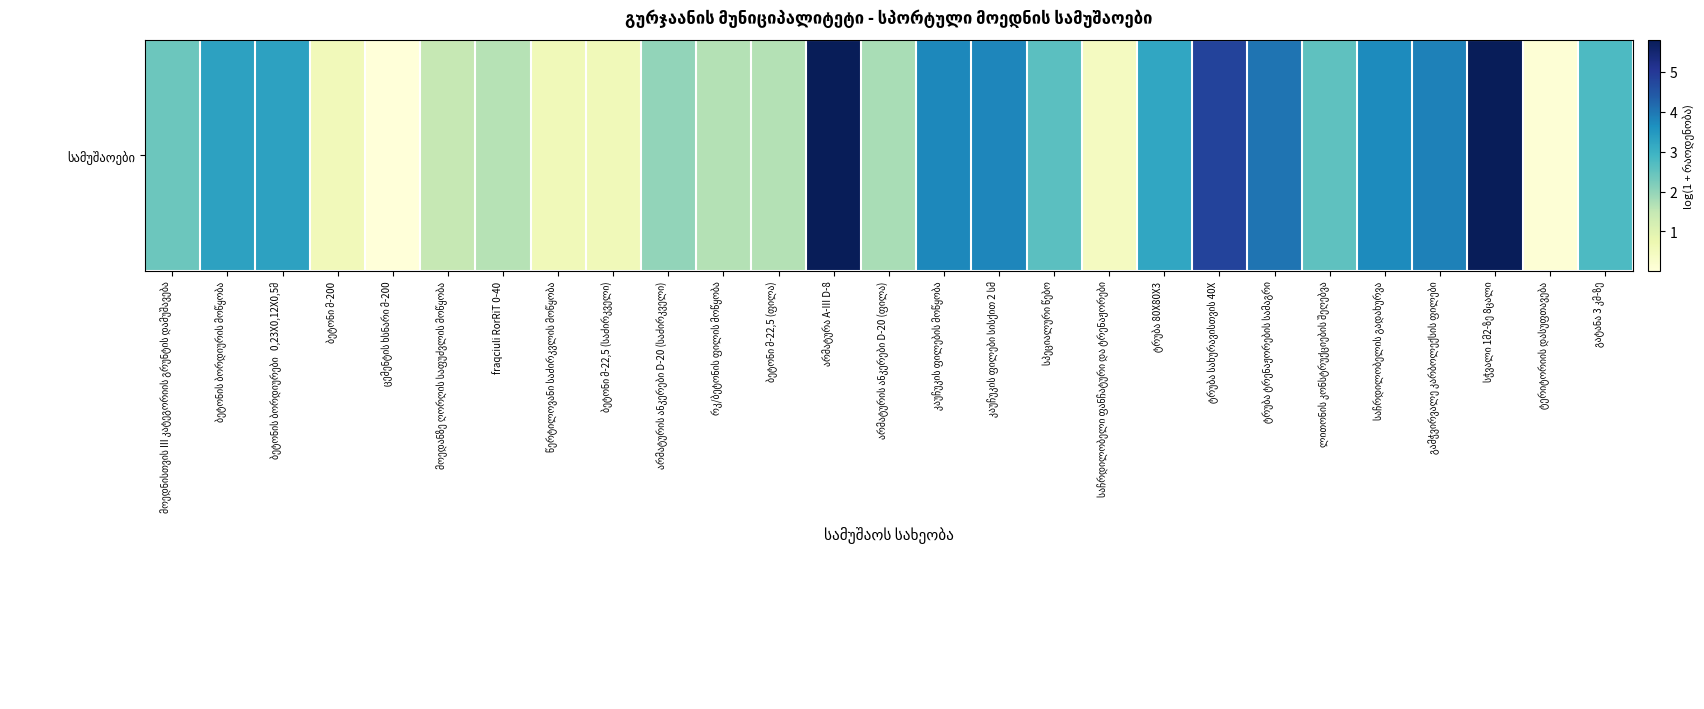

Is it true that the value at არმატურა A-III D-8 is 2.9?

False